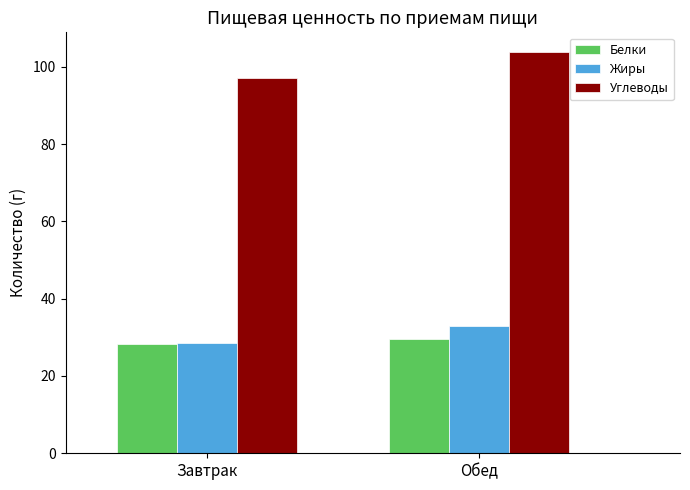

What is the difference between the maximum and minimum values in the Белки series?

1.3